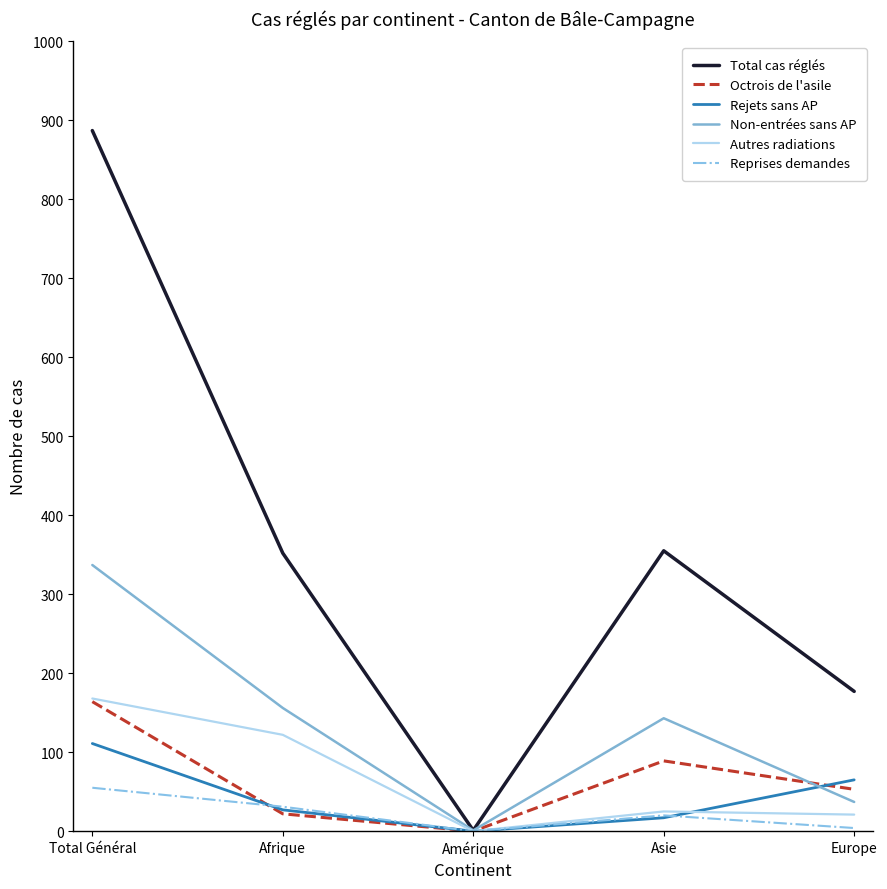

What is the difference between the second highest and minimum values in the Reprises demandes series?

31